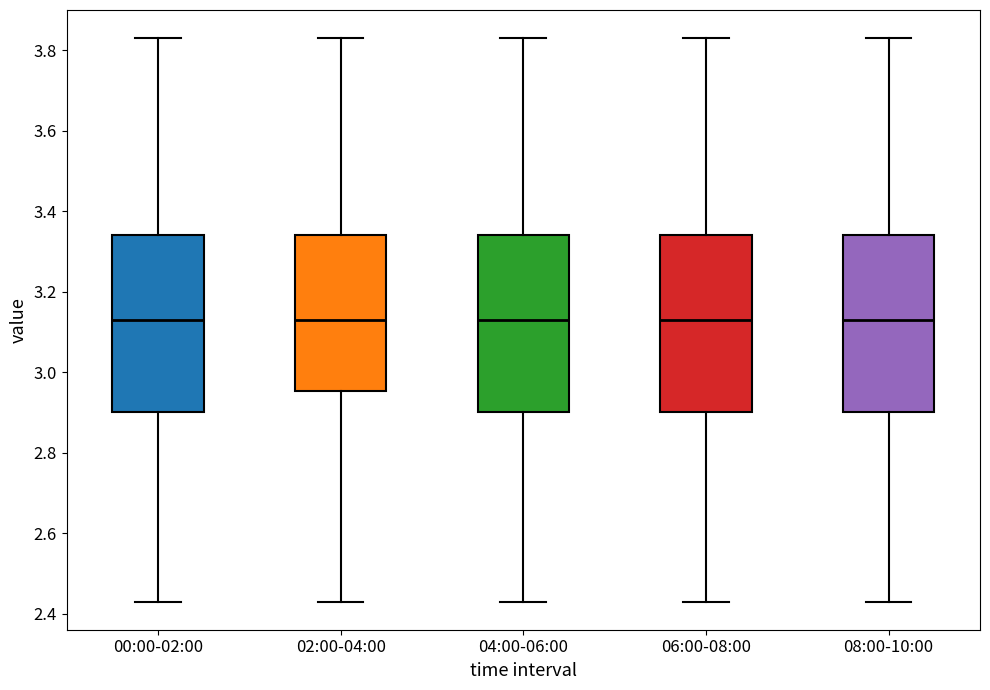

Reading left to right, transcribe this box plot: for each box, give where its median line is, the range the box spans, and where its two whiskers end, as read against the y-axis. The values are not printed on the chart, so give them approximately, as read against the axis.

00:00-02:00: median 3.14, box 2.90 to 3.34, whiskers 2.44 to 3.84
02:00-04:00: median 3.14, box 2.96 to 3.34, whiskers 2.44 to 3.84
04:00-06:00: median 3.14, box 2.90 to 3.34, whiskers 2.44 to 3.84
06:00-08:00: median 3.14, box 2.90 to 3.34, whiskers 2.44 to 3.84
08:00-10:00: median 3.14, box 2.90 to 3.34, whiskers 2.44 to 3.84